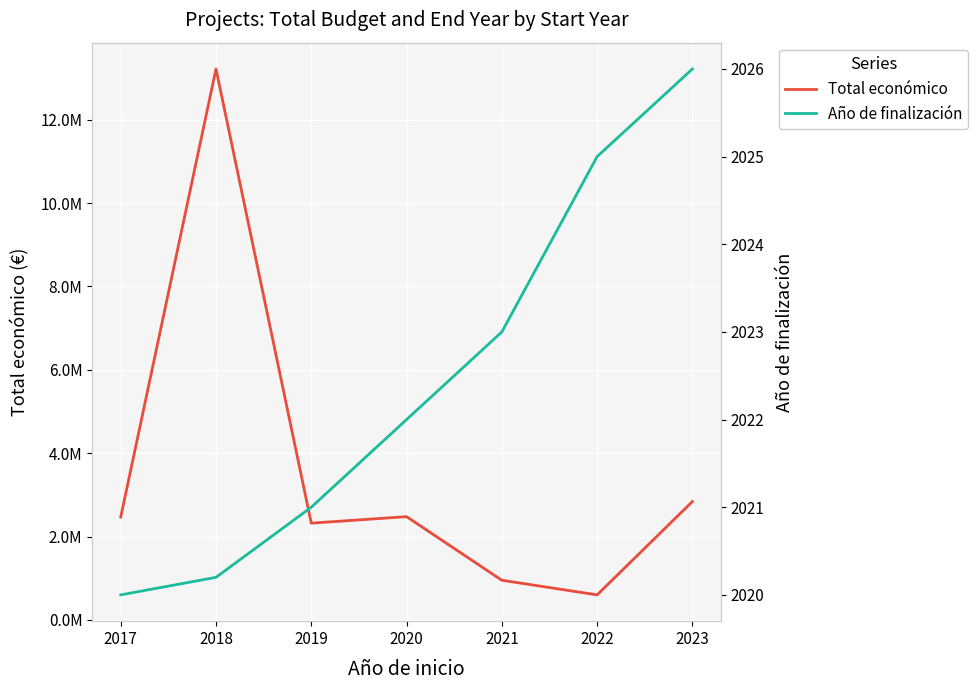

The value of Total económico at 2019 is 1376600.2. True or false?

False